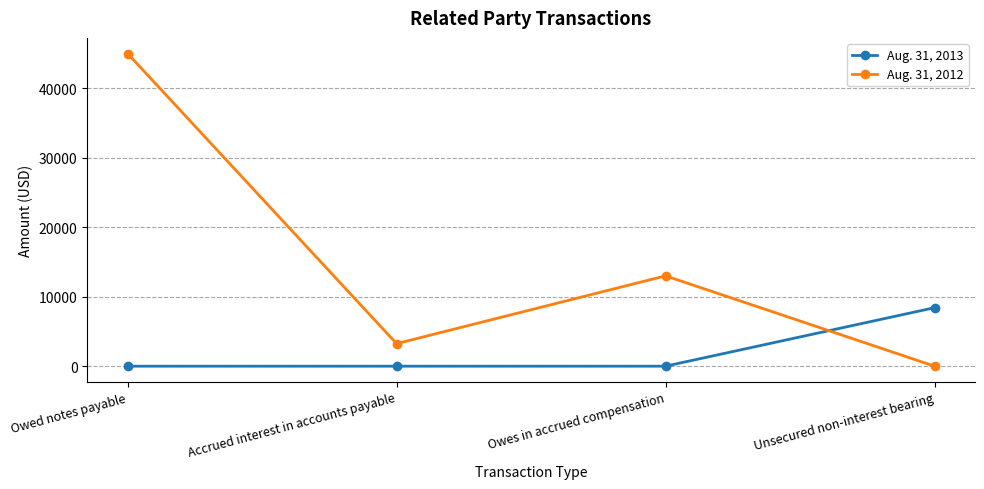

What is the label of the 4th point from the right?

Owed notes payable